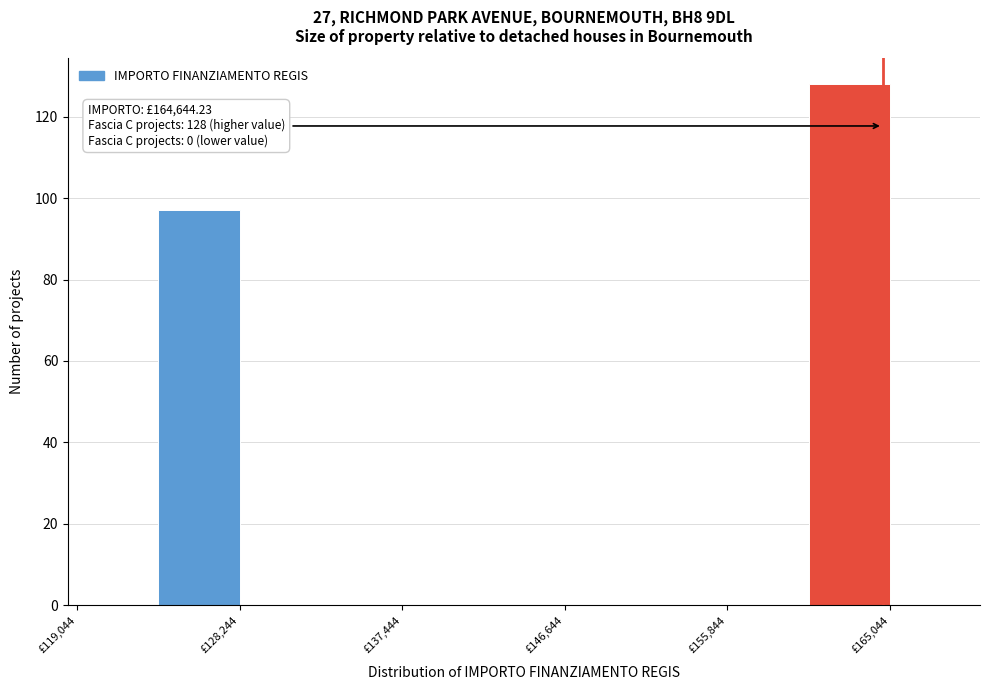

Over which range of the x-axis is the bar tallest?

160000 to 165000